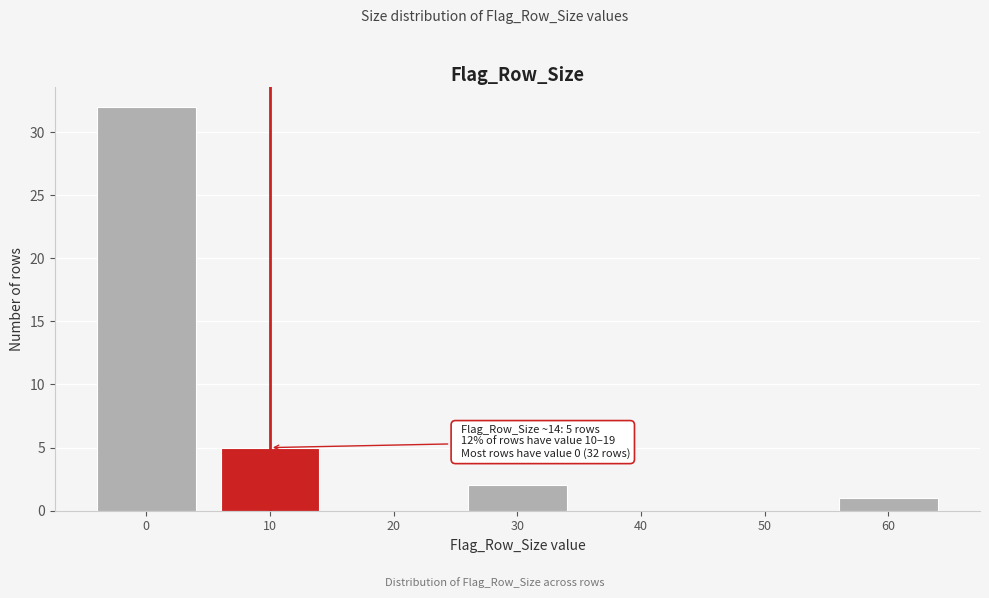

Reading left to right, what are all the values shown in this chart?

0=32	10=5	20=0	30=2	40=0	50=0	60=1